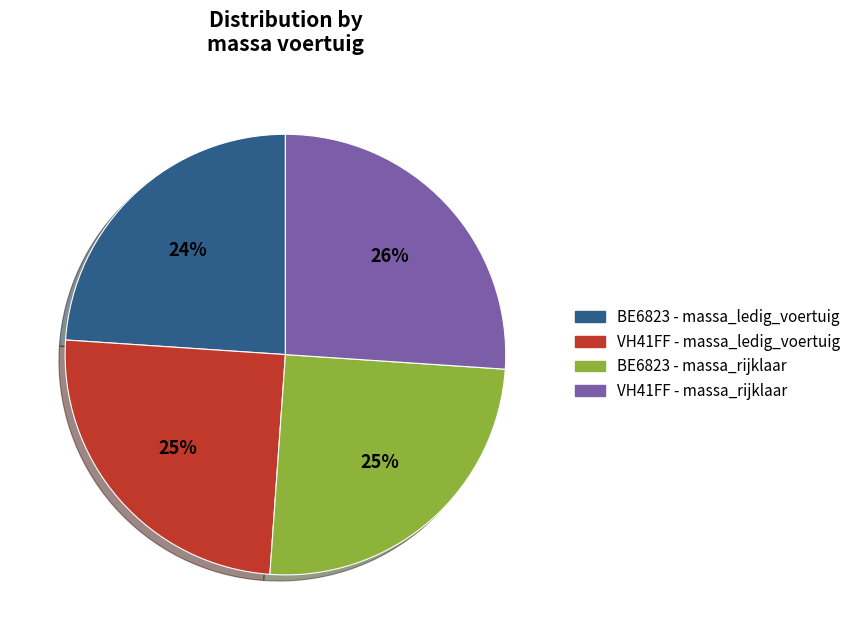

Which category has the smallest portion of the pie?

BE6823 - massa_ledig_voertuig